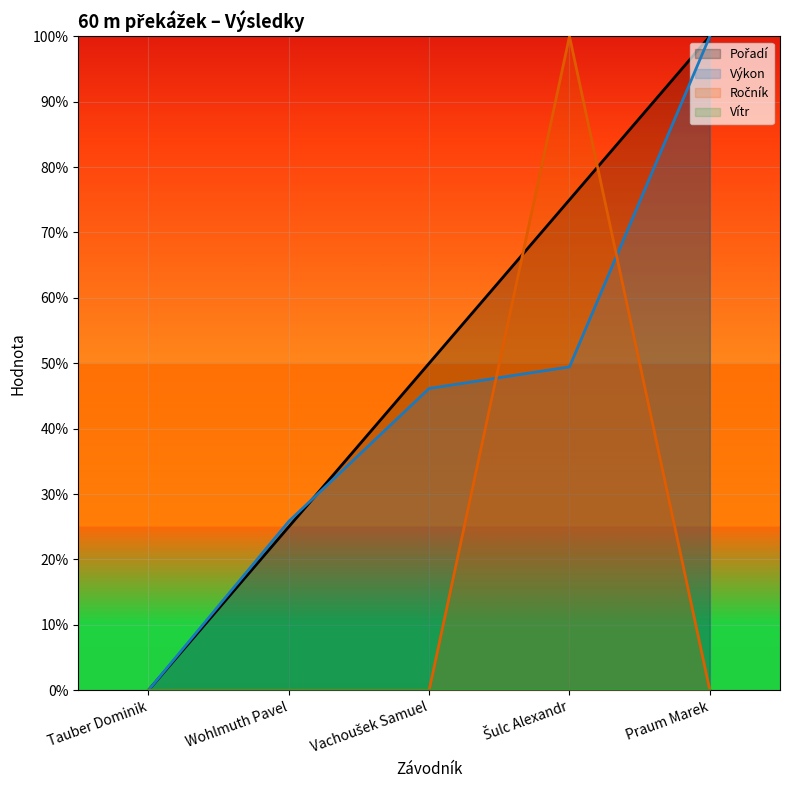

True or false: Výkon has more than 1 interior local peaks.

False